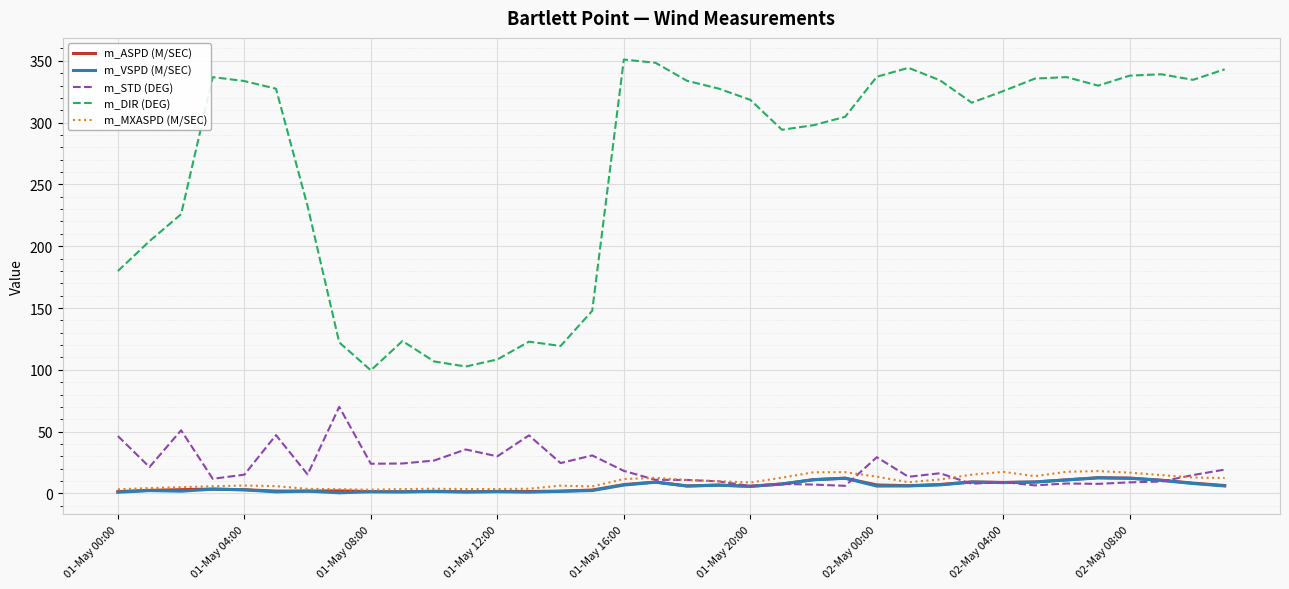

At how many categories does at least one series exceed 235?

23